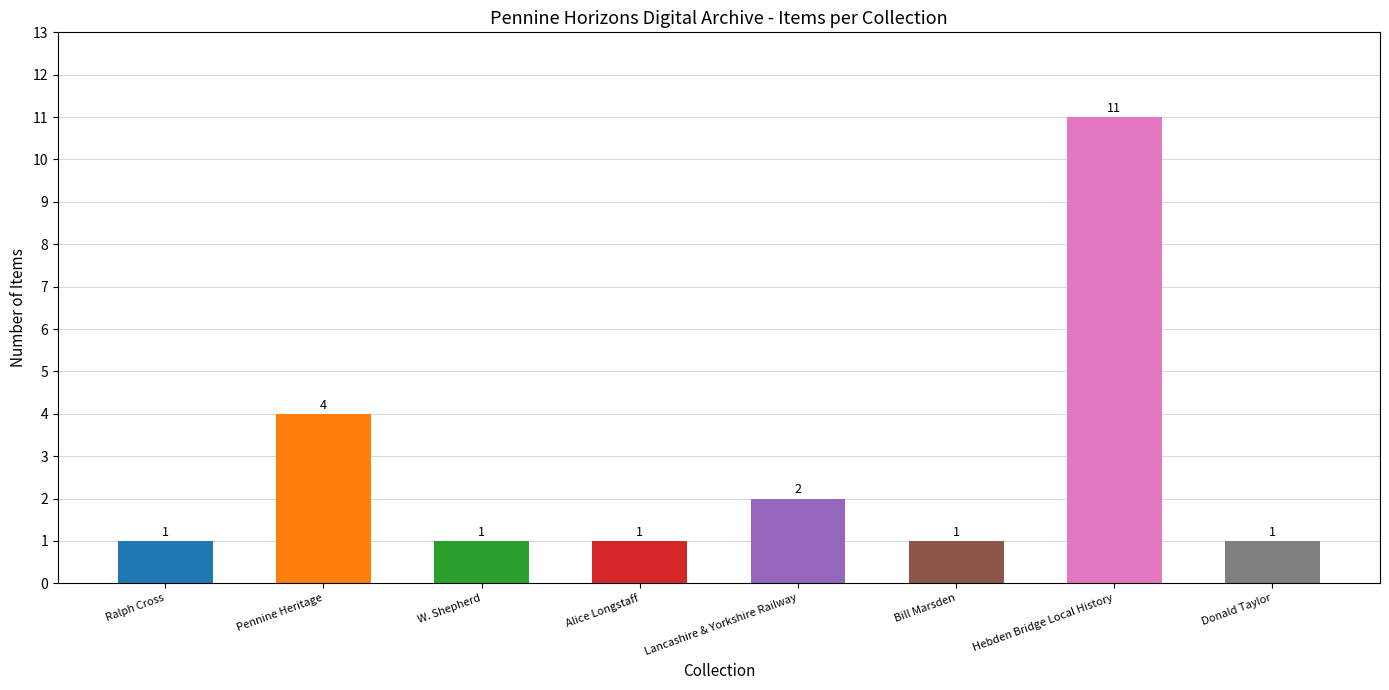

What is the sum of the values at Pennine Heritage and Ralph Cross?

5